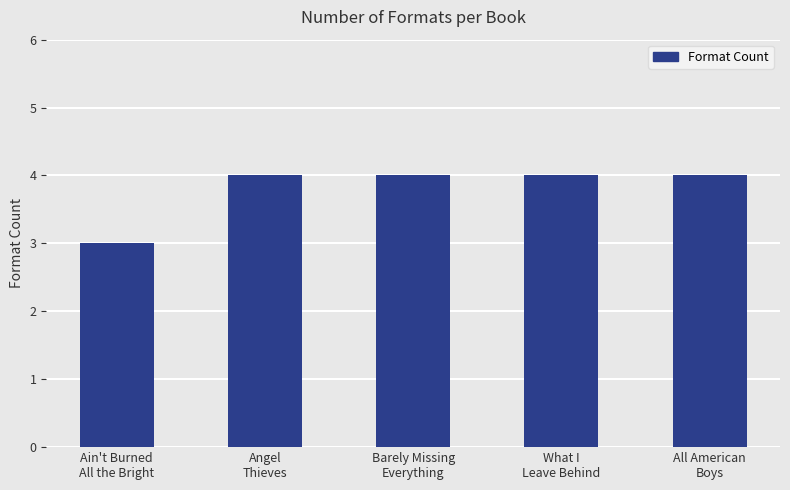

Reading left to right, extract all data points from this chart.

Ain't Burned
All the Bright=3	Angel
Thieves=4	Barely Missing
Everything=4	What I
Leave Behind=4	All American
Boys=4